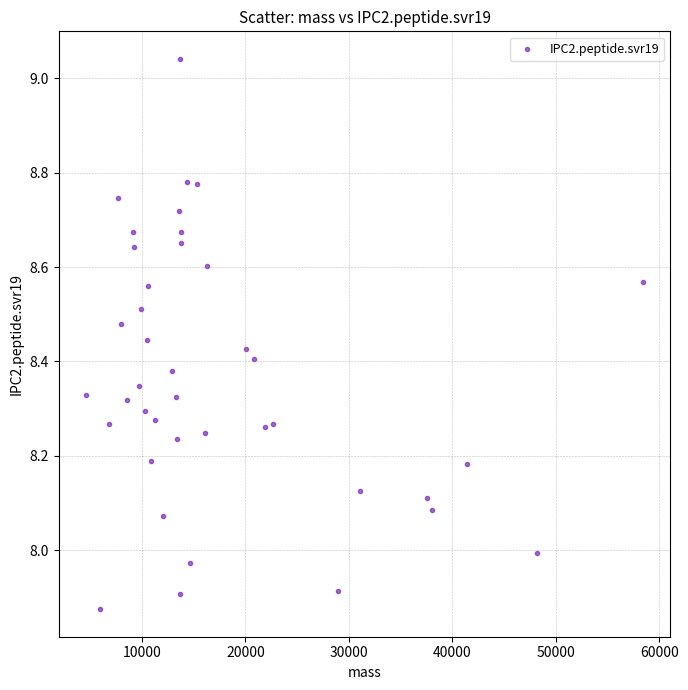

What is the range of Y values (max minus min)?

1.2